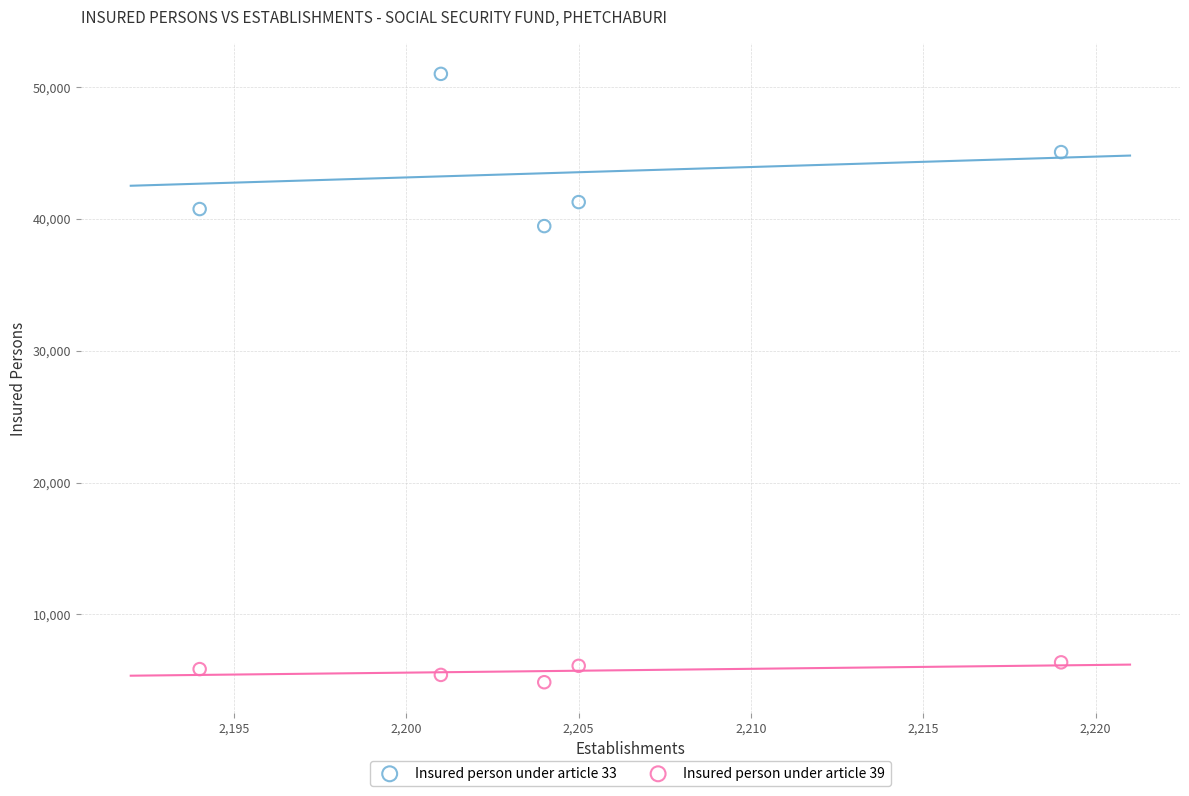

Which series reaches the maximum Y coordinate?

Insured person under article 33